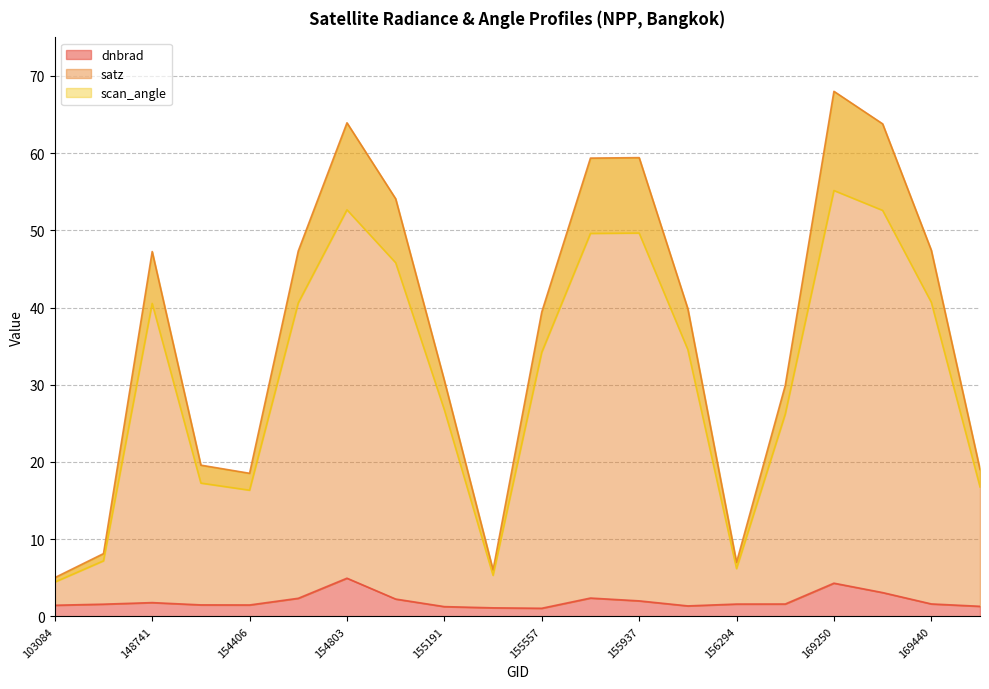

True or false: satz and scan_angle cross at least once.

False